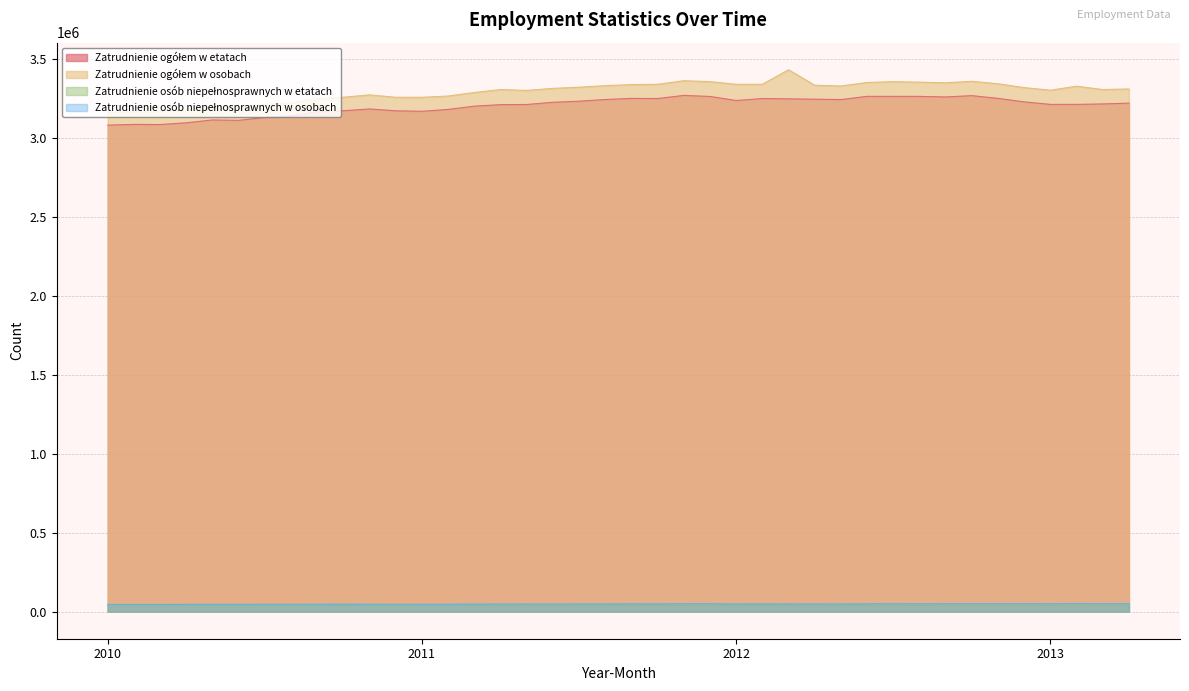

True or false: Zatrudnienie osób niepełnosprawnych w osobach has a value of 45596.5 at 2010.

True